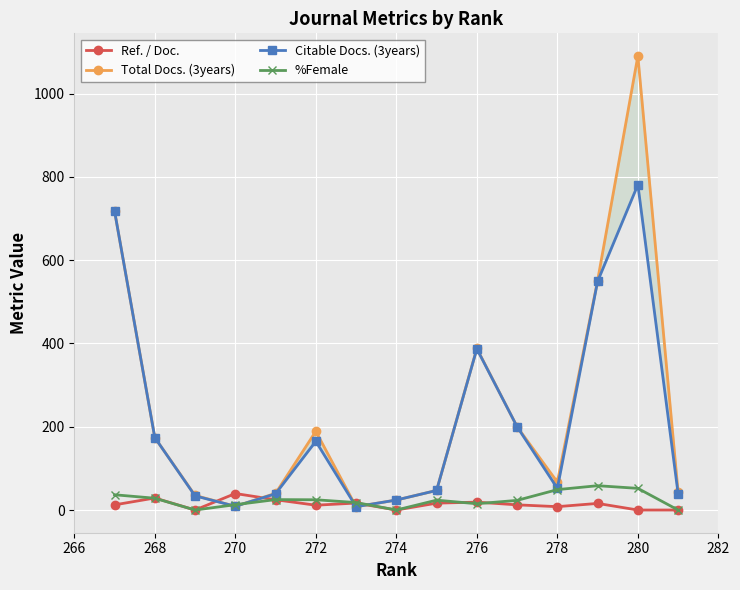

How many values in %Female are above zero?

12